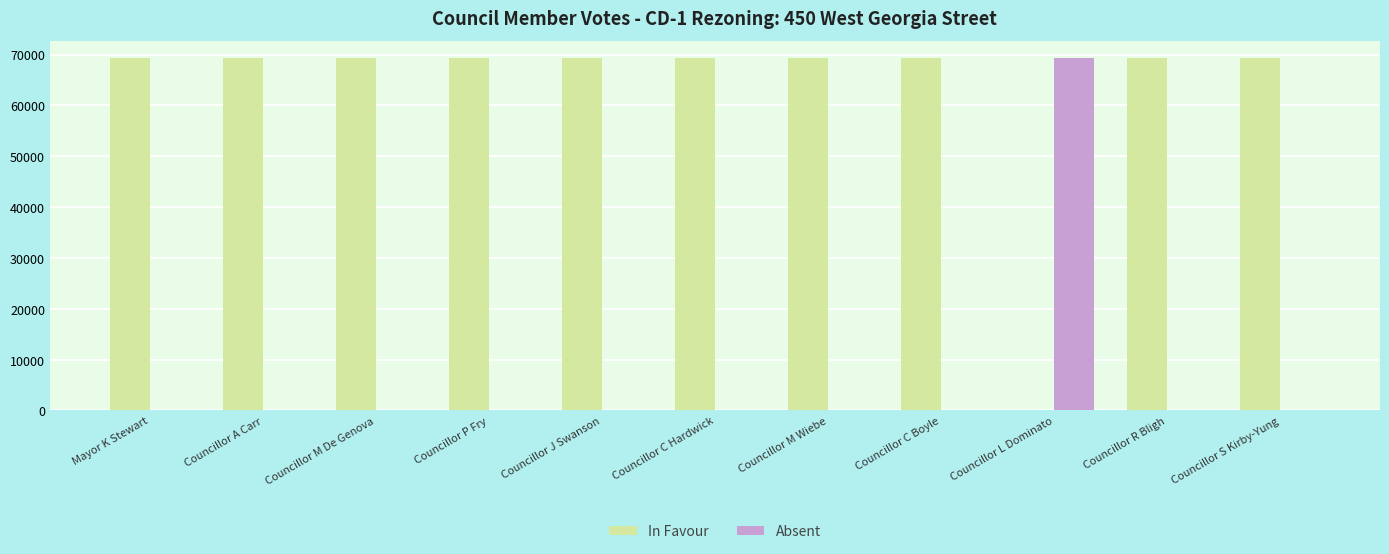

How many values in In Favour are above zero?

10